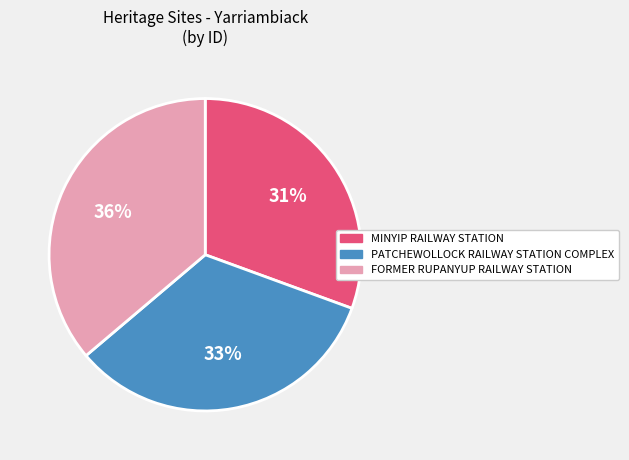

Approximately how many times larger is the value at PATCHEWOLLOCK RAILWAY STATION COMPLEX compared to FORMER RUPANYUP RAILWAY STATION?

0.9